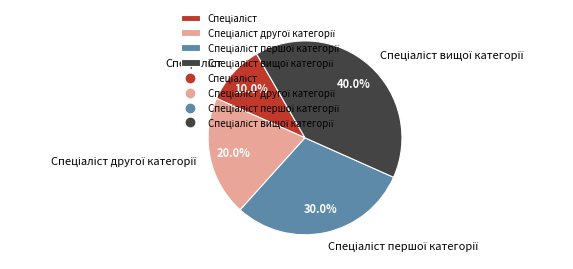

Does any single category account for the majority?

No